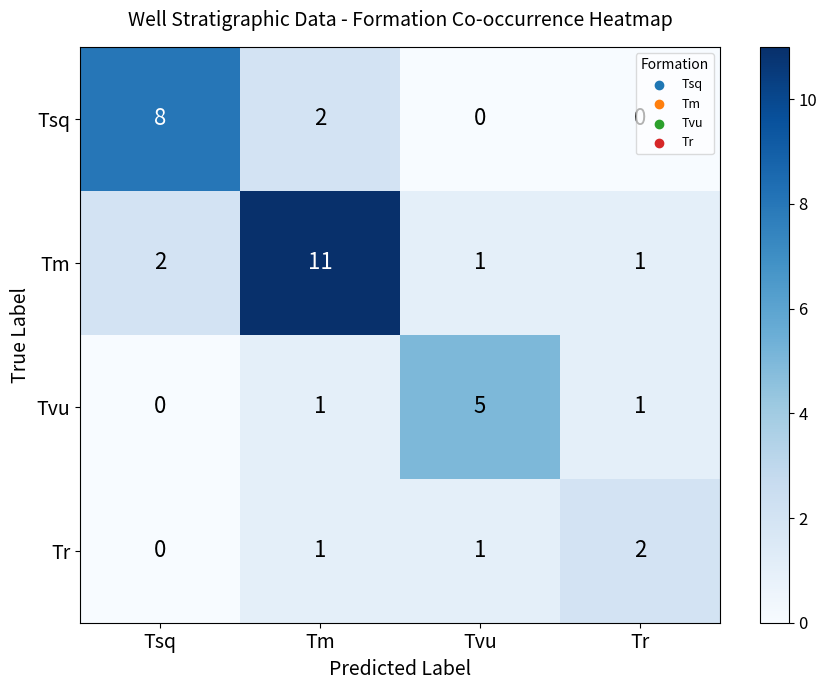

What is the difference between the highest and lowest values at Tr?

2